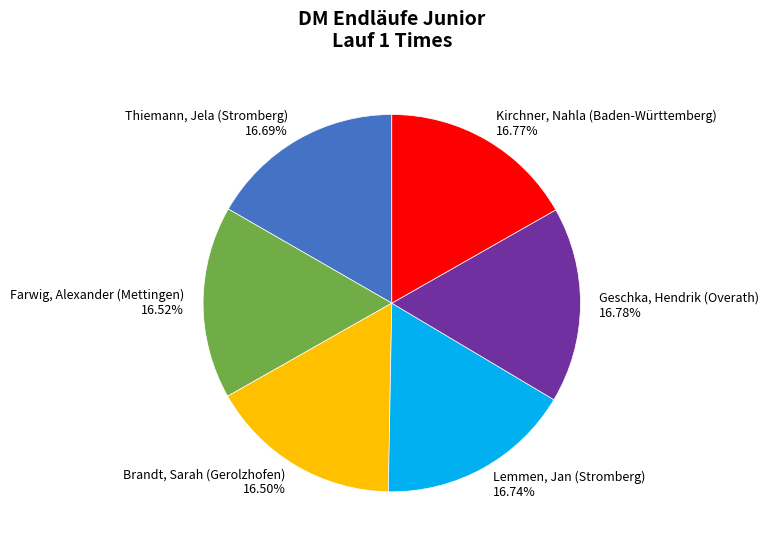

Combined, what portion of the pie is Lemmen, Jan (Stromberg) and Kirchner, Nahla (Baden-Württemberg)?

33.5%